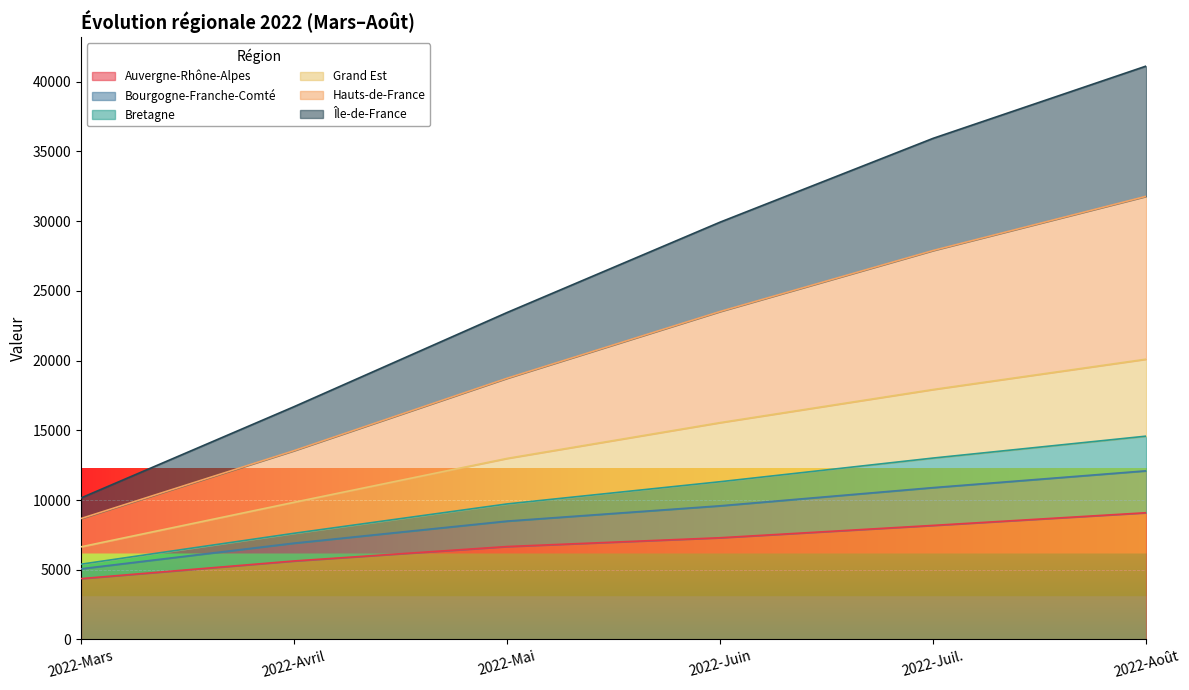

The Auvergne-Rhône-Alpes series shows 10541 at 2022-Juin. True or false?

False